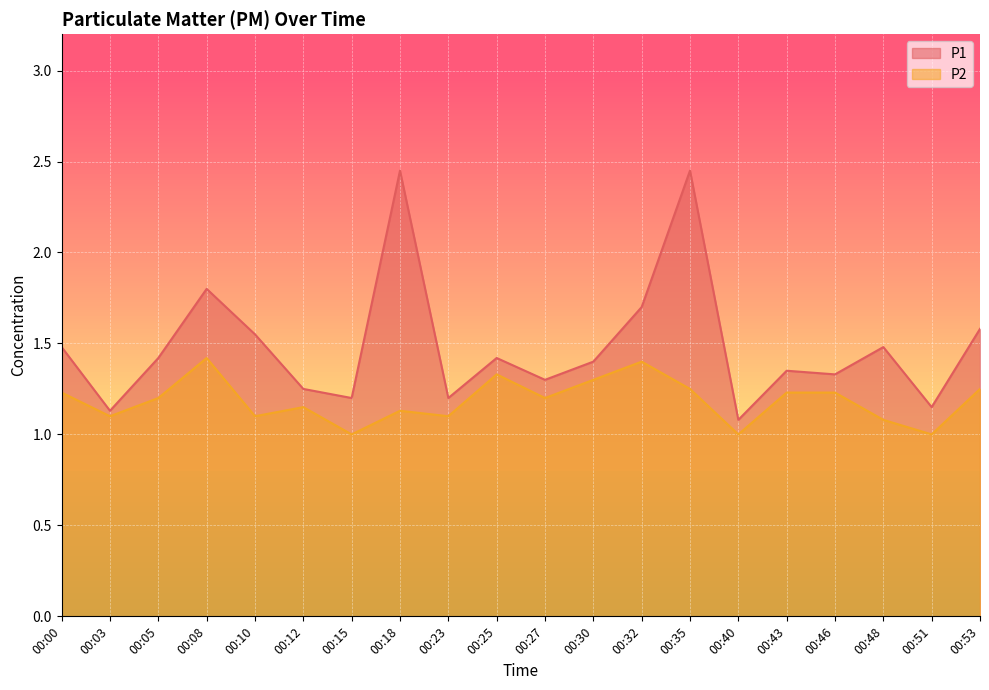

The P1 series shows 1.7 at 00:32. True or false?

True